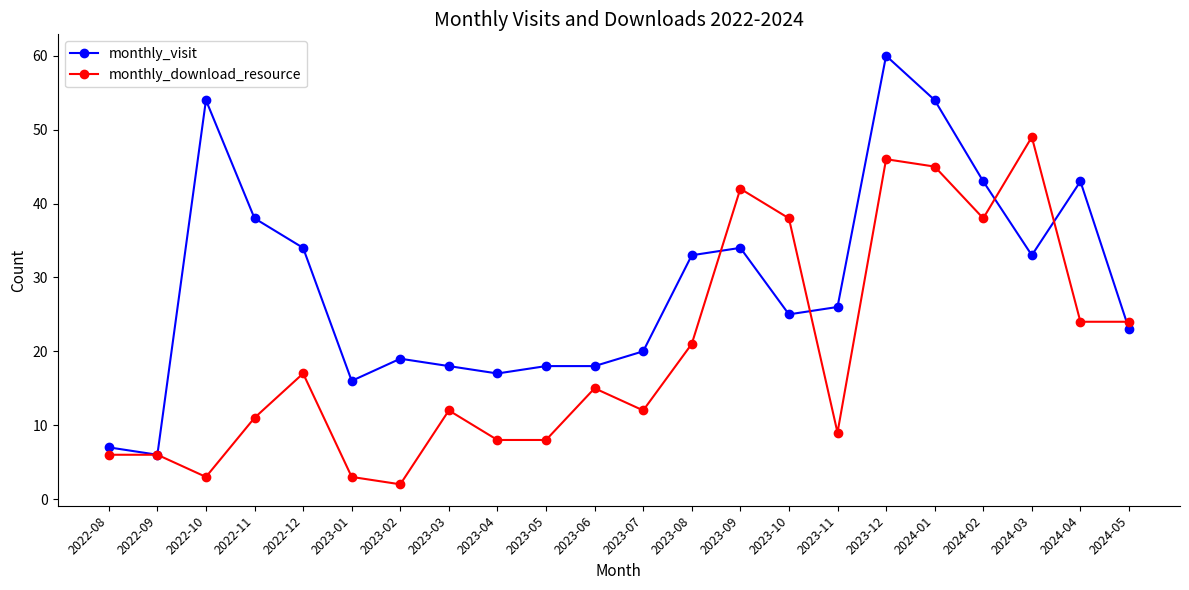

What is the difference between the highest and lowest values at 2023-05?

10